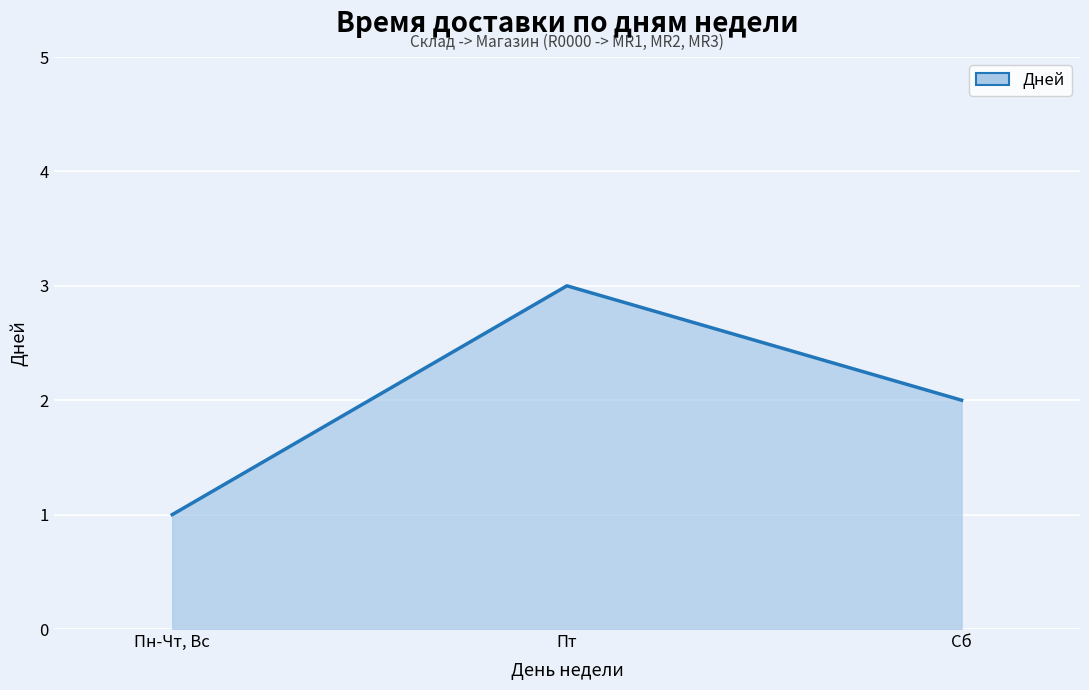

Between Пн-Чт, Вс and Пт, which is larger?

Пт